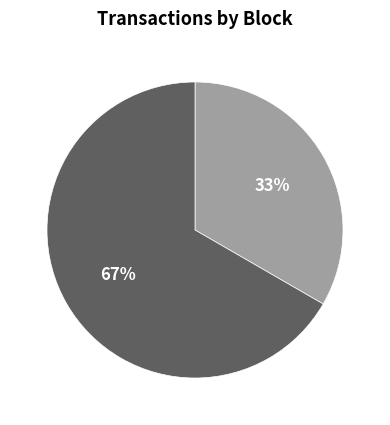

Is there a majority slice in this chart?

Yes